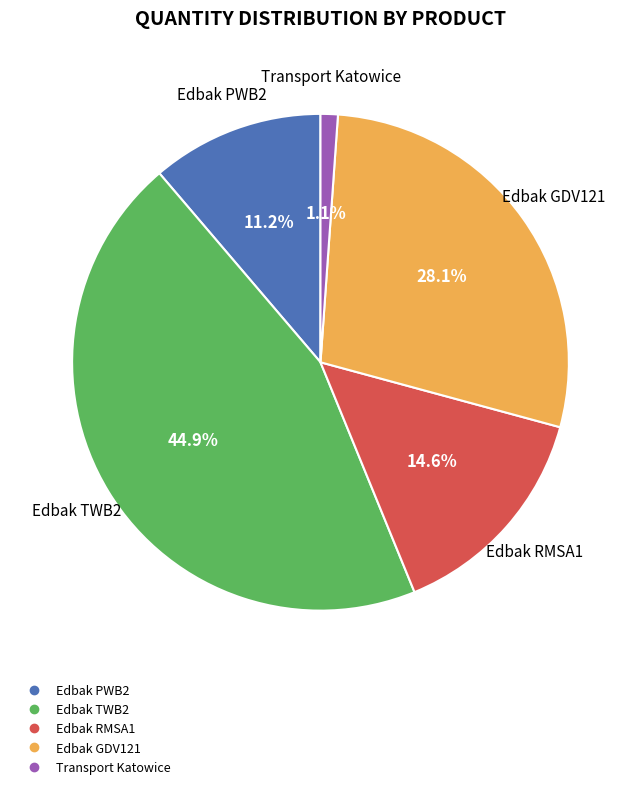

Does any single category account for the majority?

No